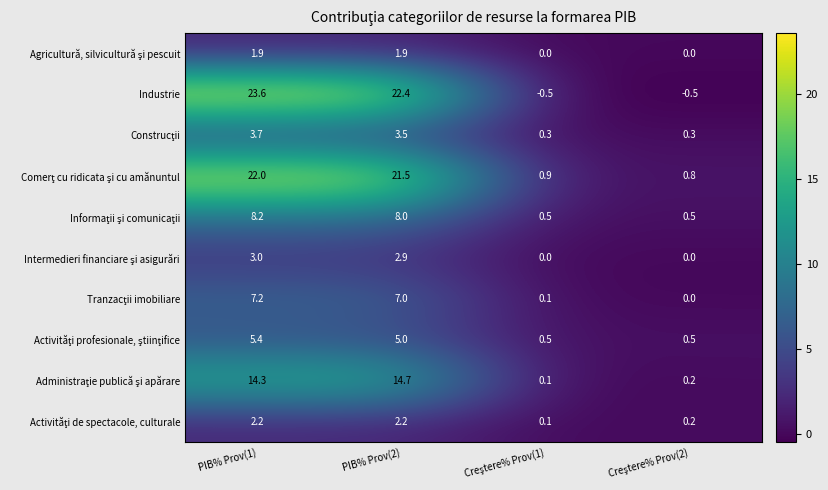

At which category is the sum across all series the highest?

PIB% Prov(1)